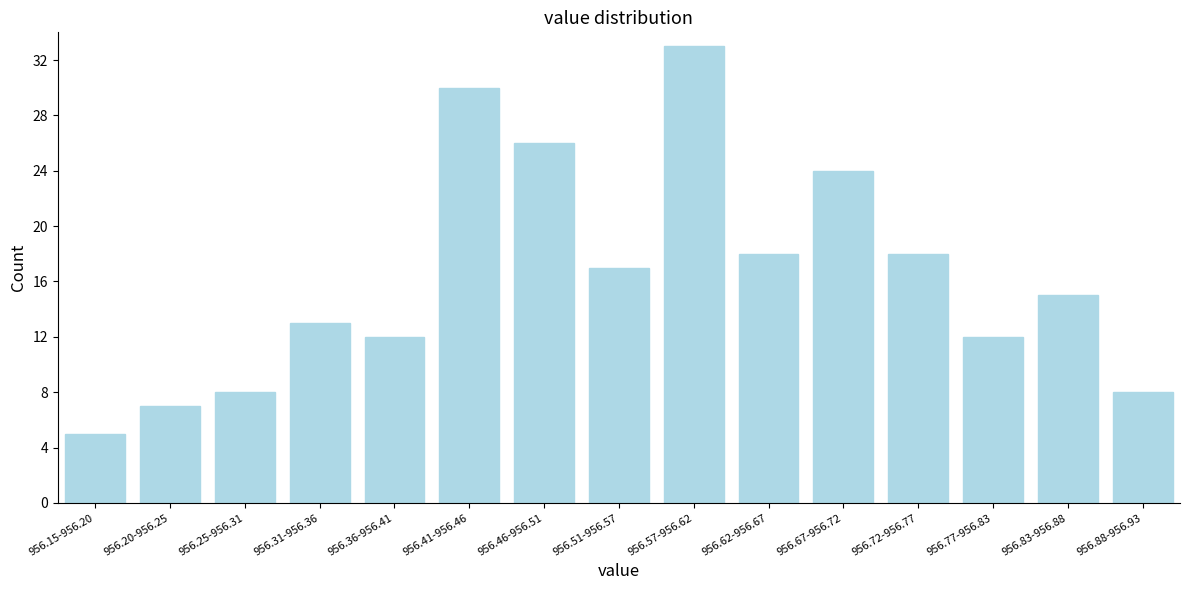

Reading right to left, list all the values displayed in this chart.

956.88-956.93=8	956.83-956.88=15	956.77-956.83=12	956.72-956.77=18	956.67-956.72=24	956.62-956.67=18	956.57-956.62=33	956.51-956.57=17	956.46-956.51=26	956.41-956.46=30	956.36-956.41=12	956.31-956.36=13	956.25-956.31=8	956.20-956.25=7	956.15-956.20=5